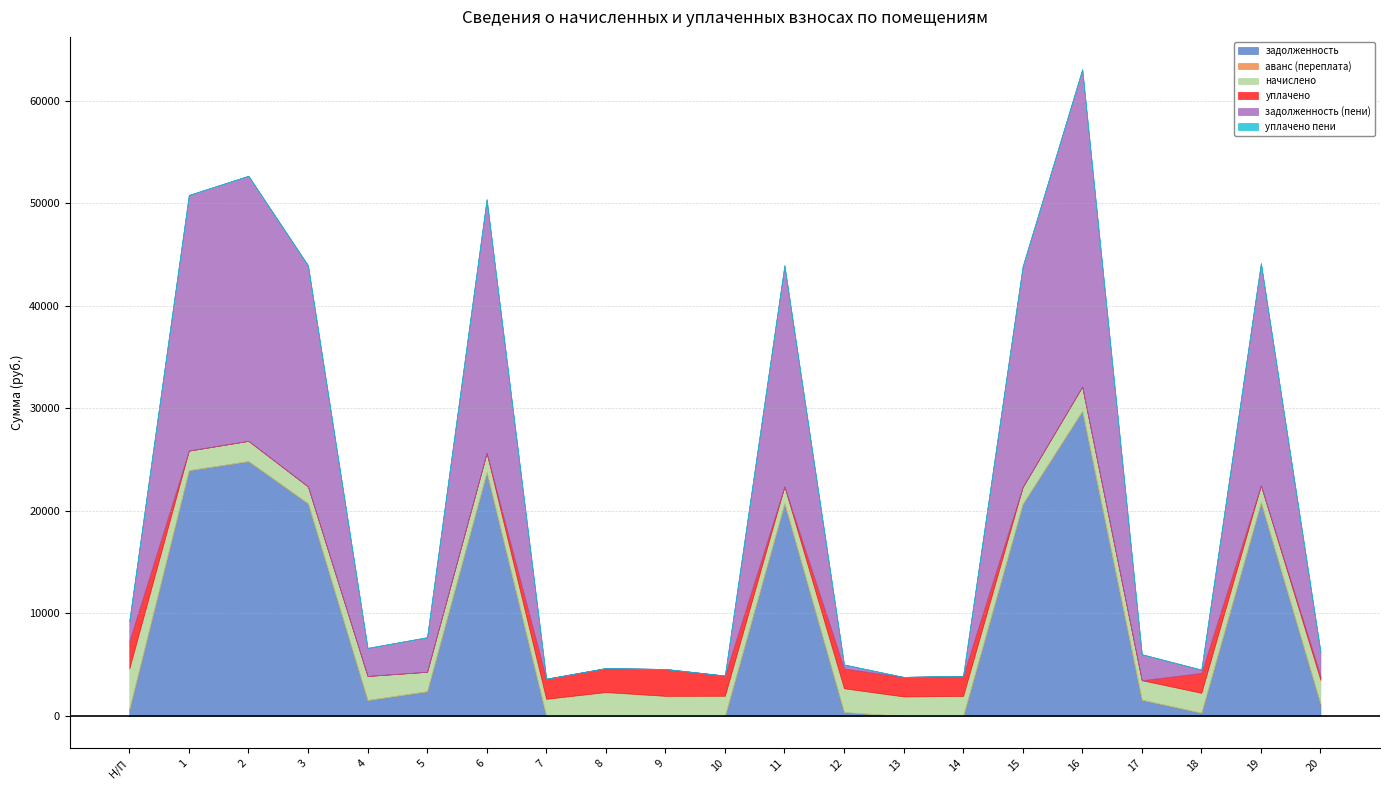

Where does the начислено series first go above 1938?

Н/П